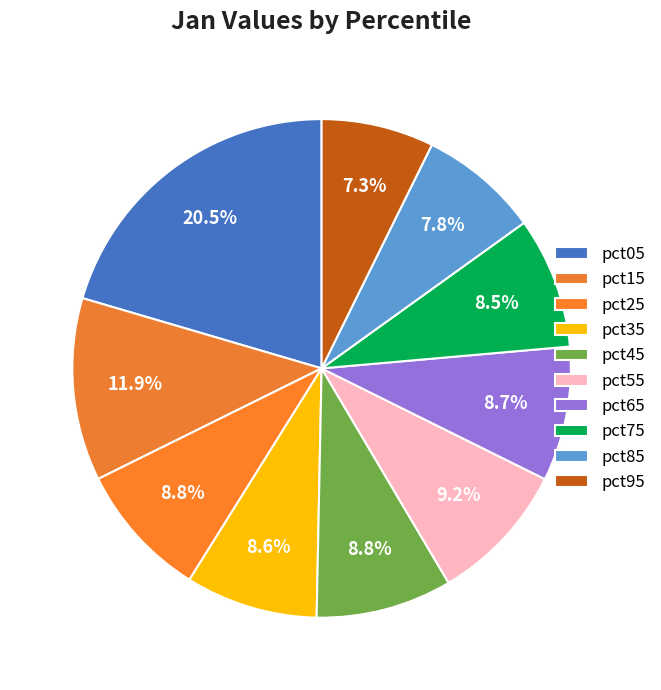

To the nearest percent, what is the difference between the largest and smallest slice percentages?

13%